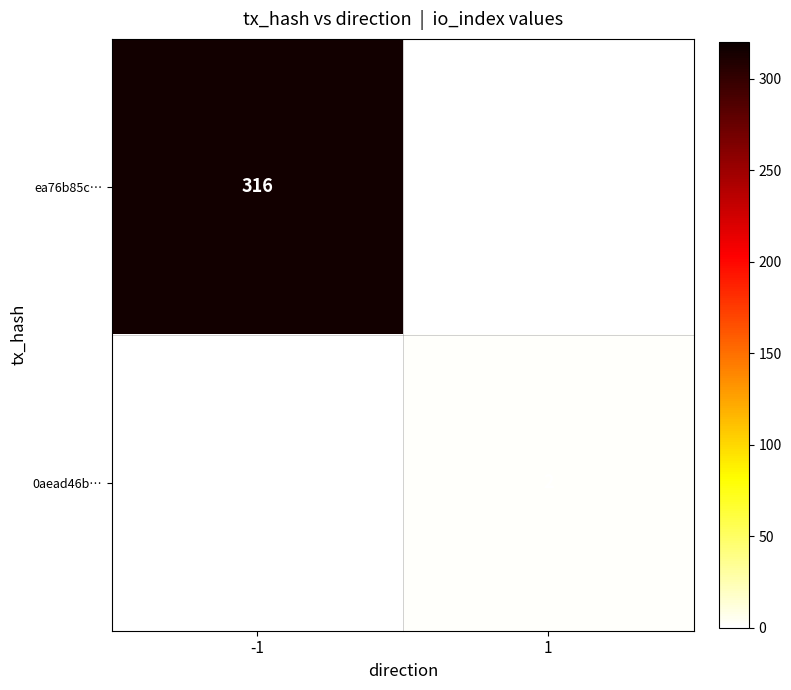

What is the maximum value shown in the chart?

316.0